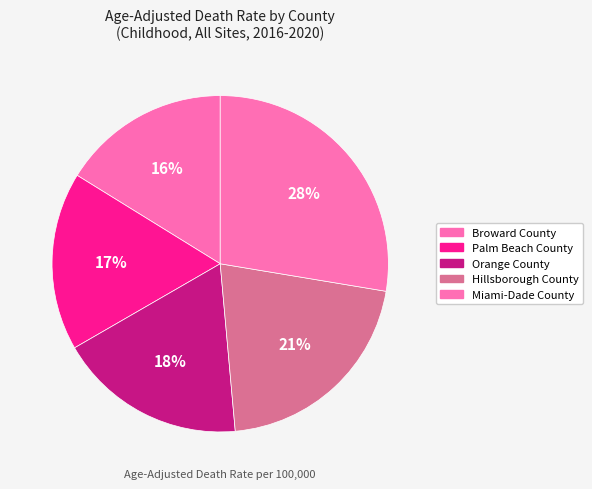

What is the total percentage of Orange County and Palm Beach County?

35.2%